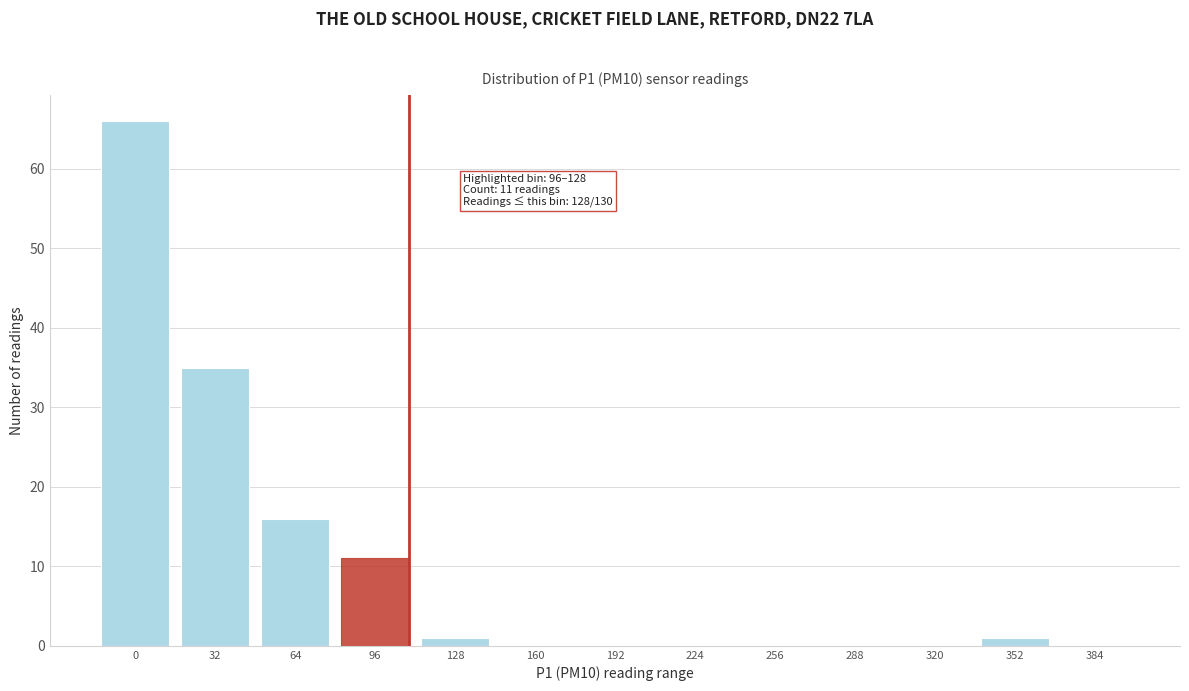

Reading left to right, what are all the values shown in this chart?

0=66	32=35	64=16	96=11	128=1	160=0	192=0	224=0	256=0	288=0	320=0	352=1	384=0